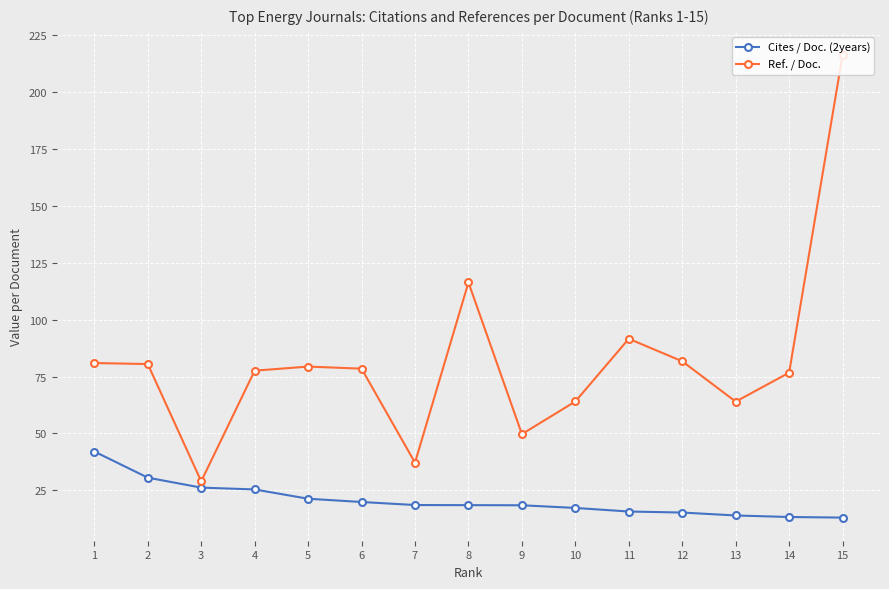

What is the approximate value of Ref. / Doc. at 10?

64.1